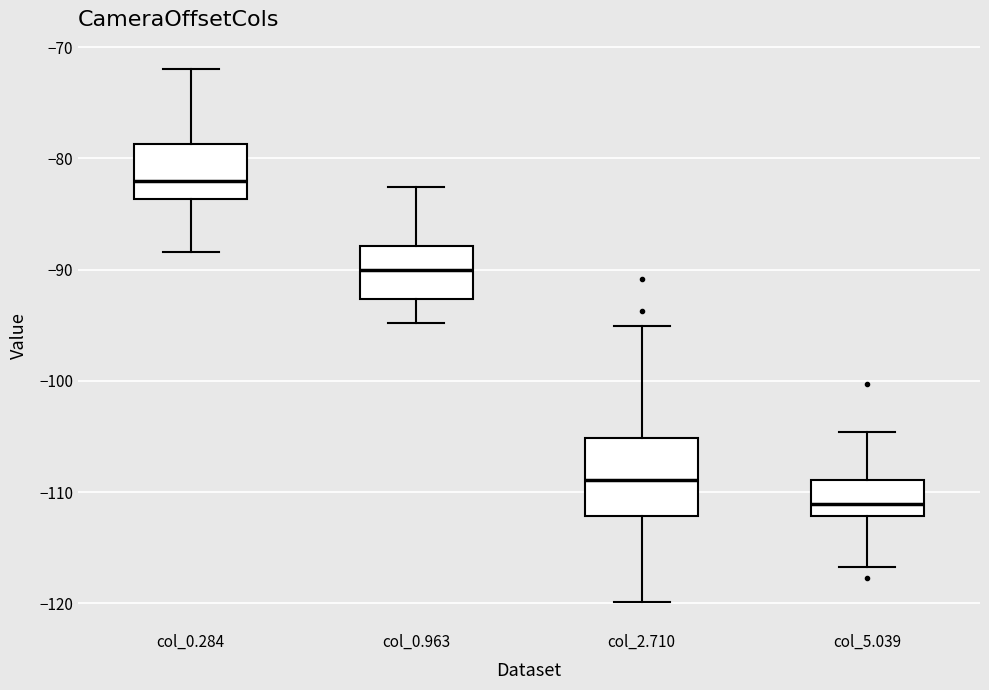

Reading left to right, read every box against the y-axis: the position of its median line, the range the box covers, and the ends of its whiskers. The values are not printed on the chart, so give them approximately, as read against the axis.

col_0.284: median -82, box -84 to -79, whiskers -88 to -72
col_0.963: median -90, box -93 to -88, whiskers -95 to -83
col_2.710: median -109, box -112 to -105, whiskers -120 to -95
col_5.039: median -111, box -112 to -109, whiskers -117 to -105